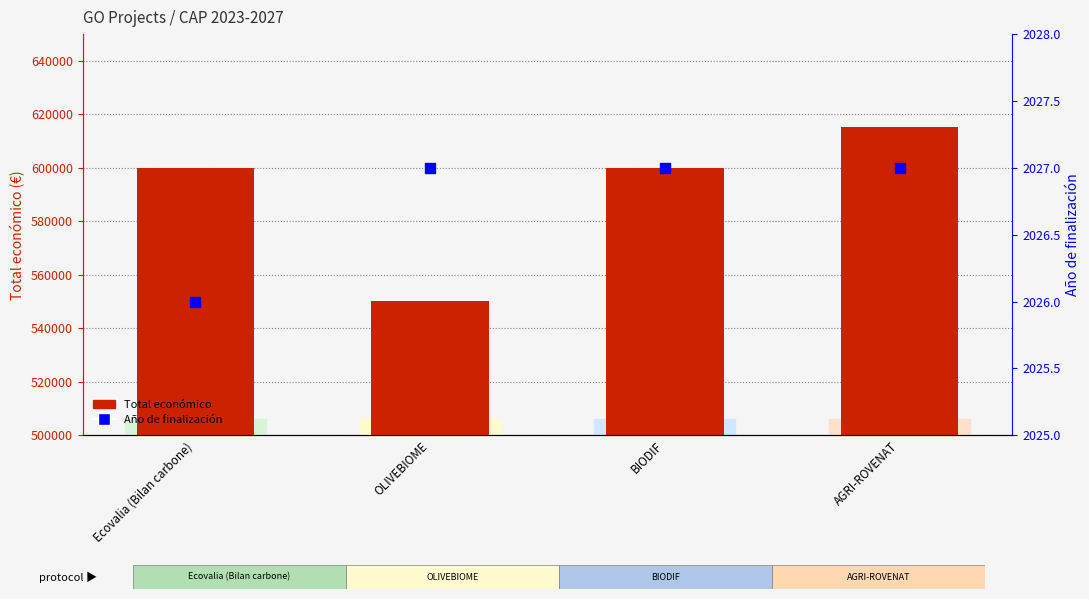

Which series has the largest total across all categories?

Total económico